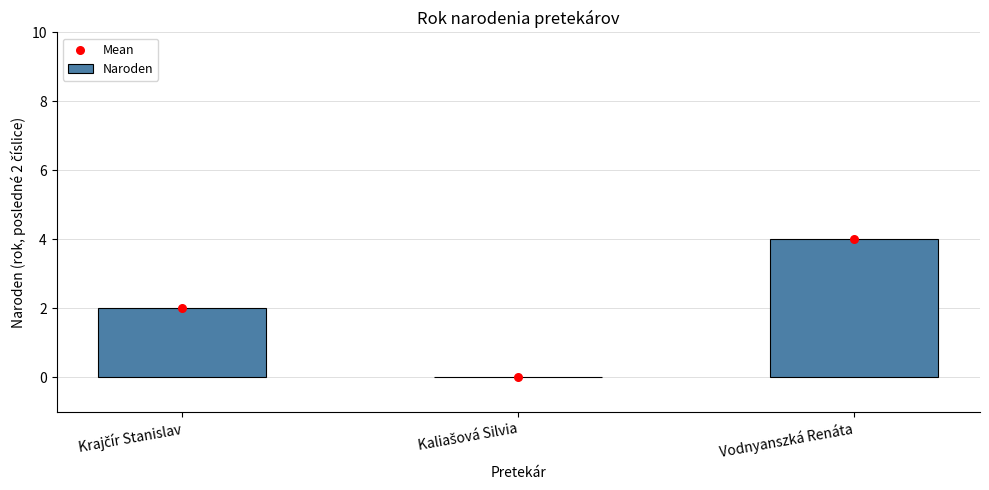

At which category is the sum across all series the highest?

Vodnyanszká Renáta